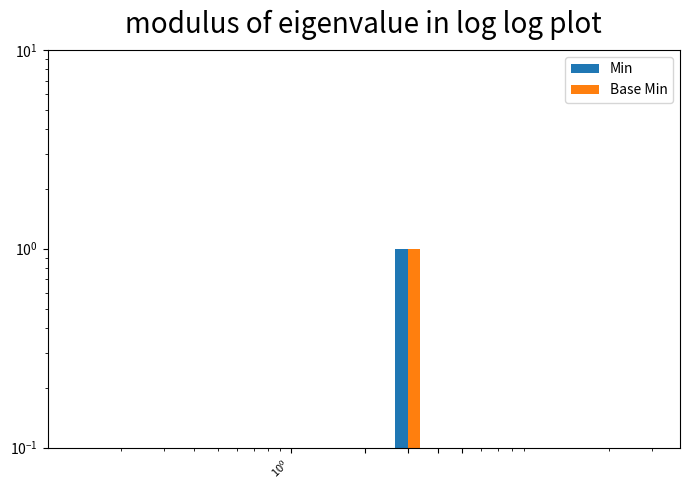

What is the highest value of the Base Min series?

1.0